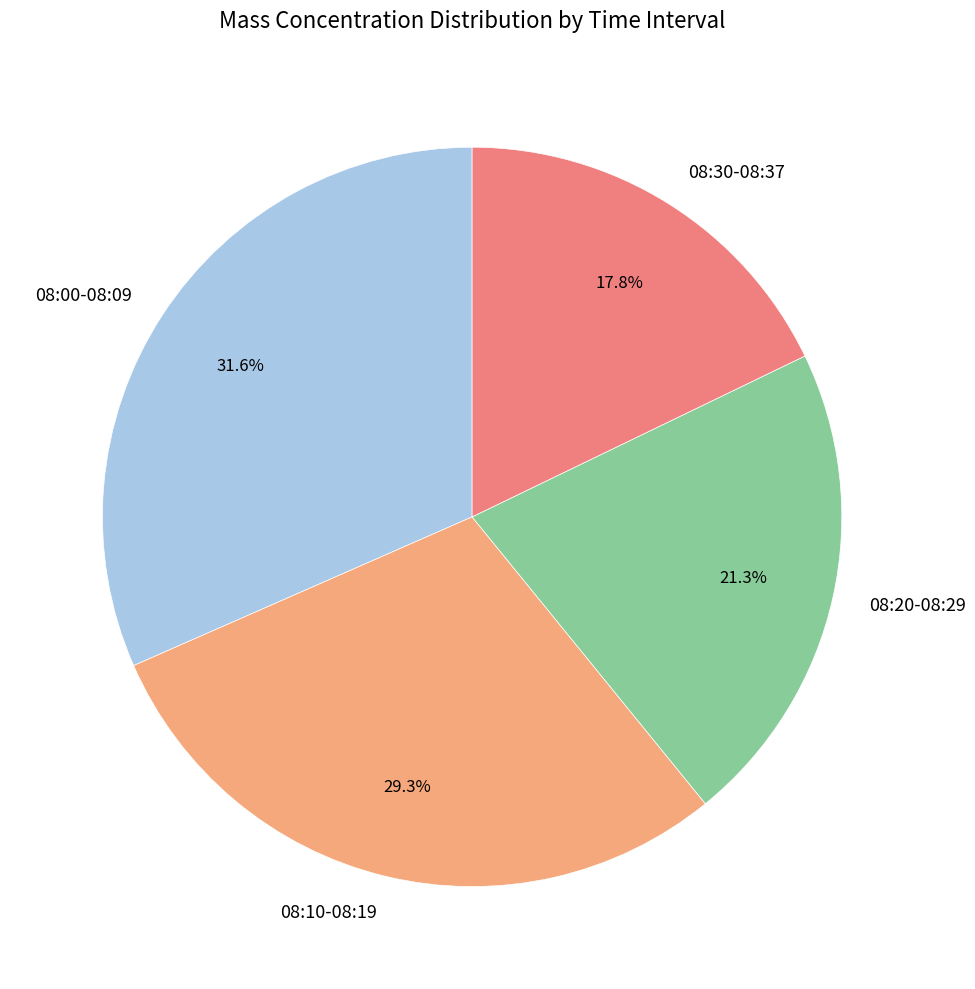

Which category has the smallest portion of the pie?

08:30-08:37